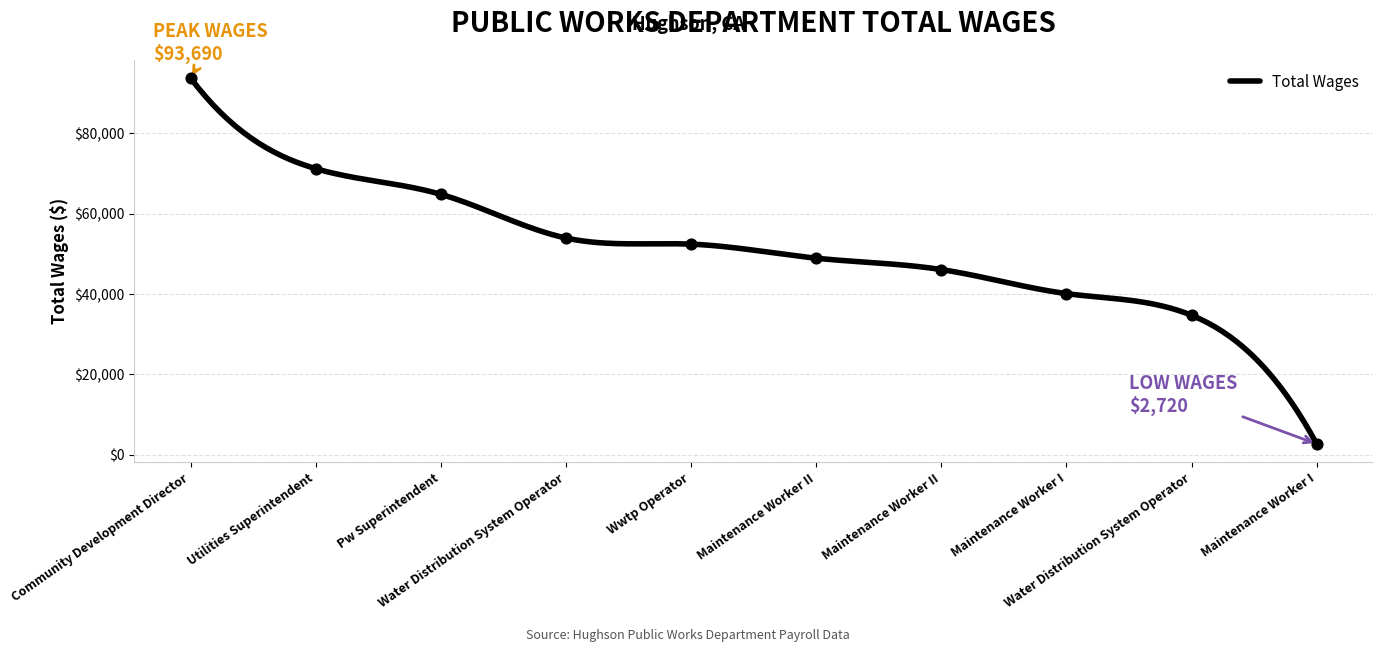

Which has a higher value, Water Distribution System Operator or Maintenance Worker I?

Water Distribution System Operator